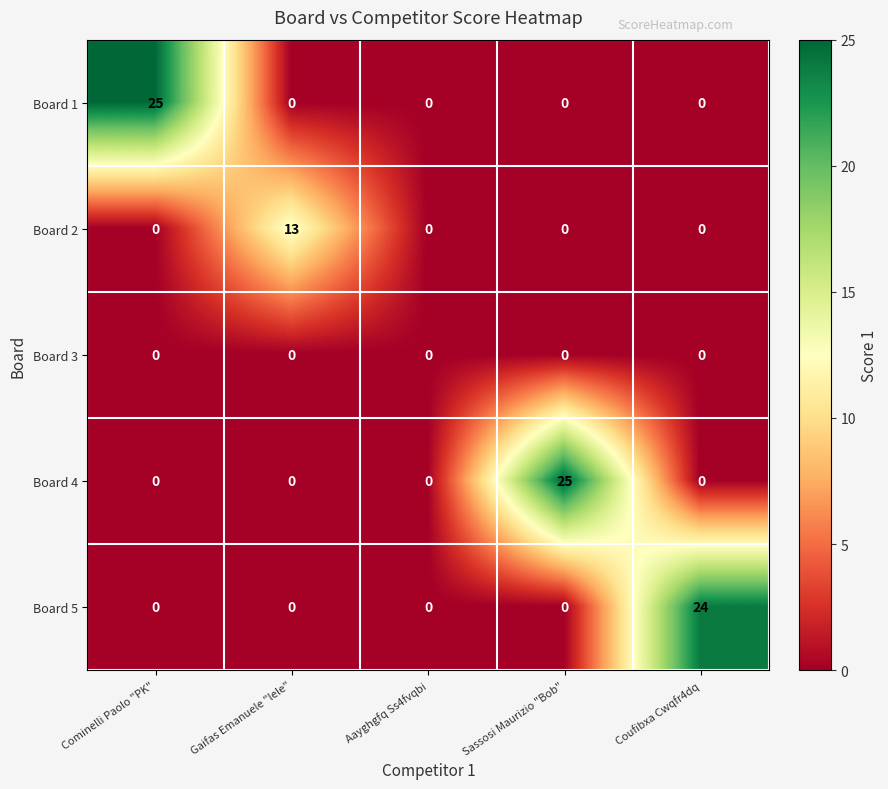

What is the sum of all Board 5 values?

24